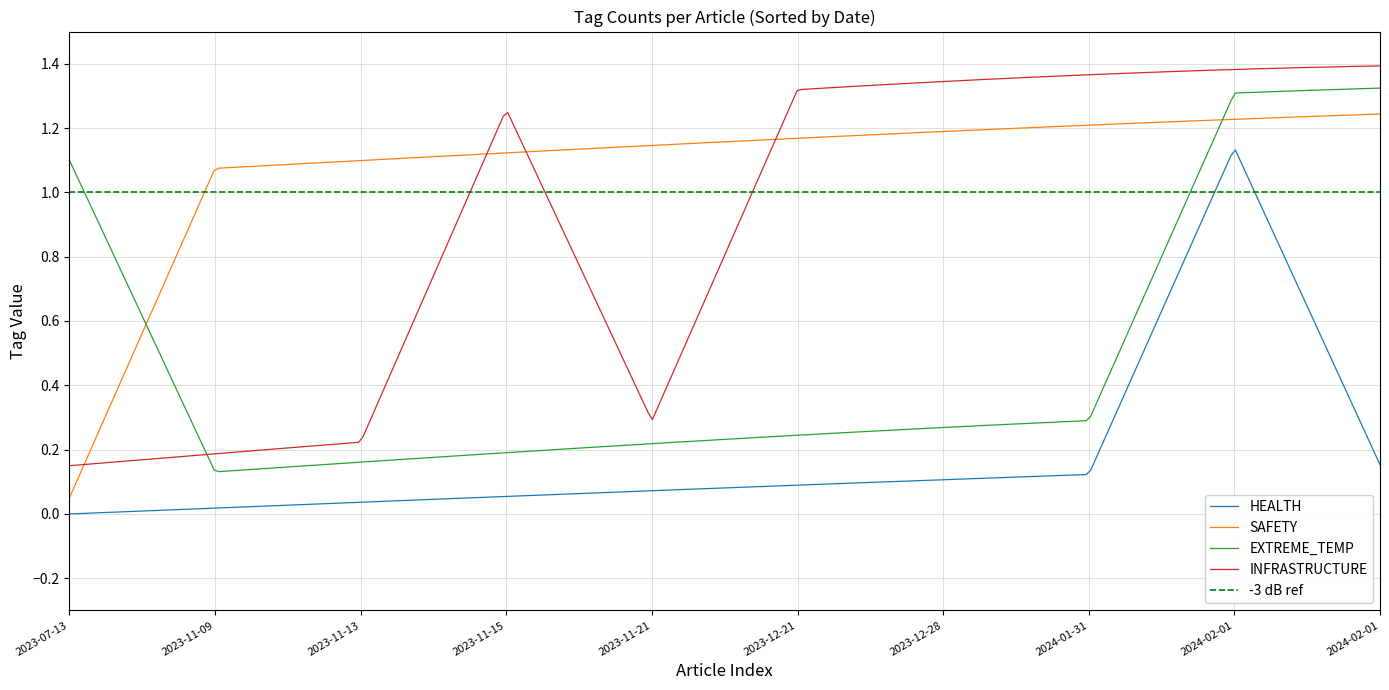

How many INFRASTRUCTURE values are between 0 and 1?

10